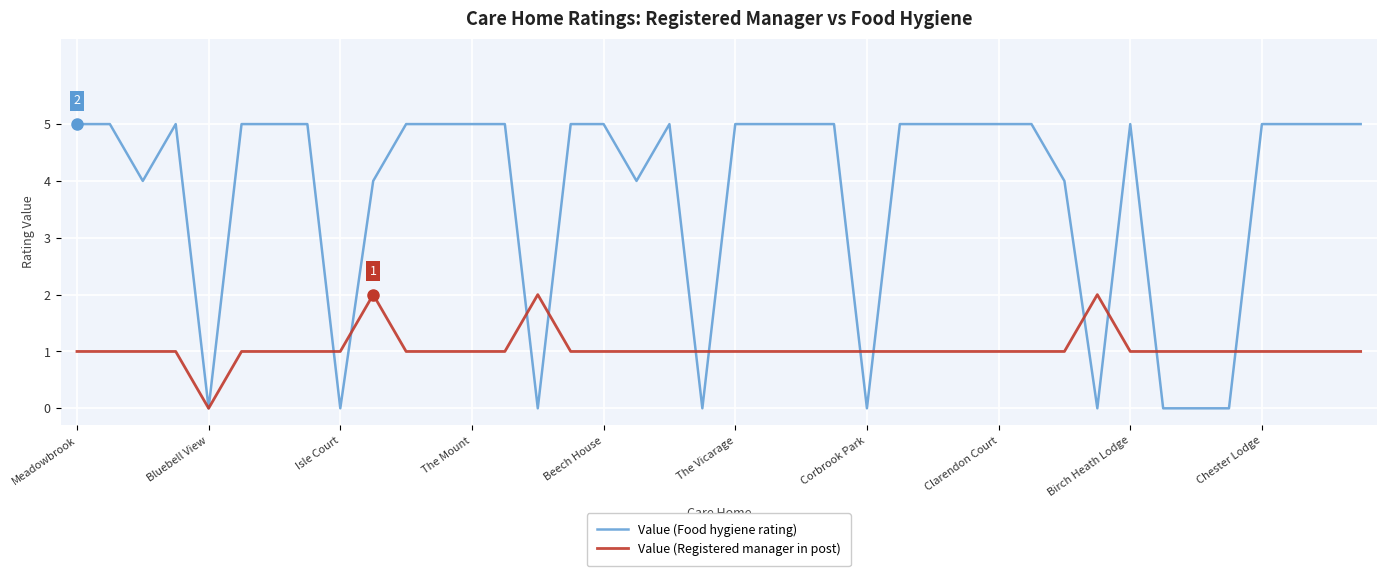

Which series has the widest spread of values?

Value (Food hygiene rating)